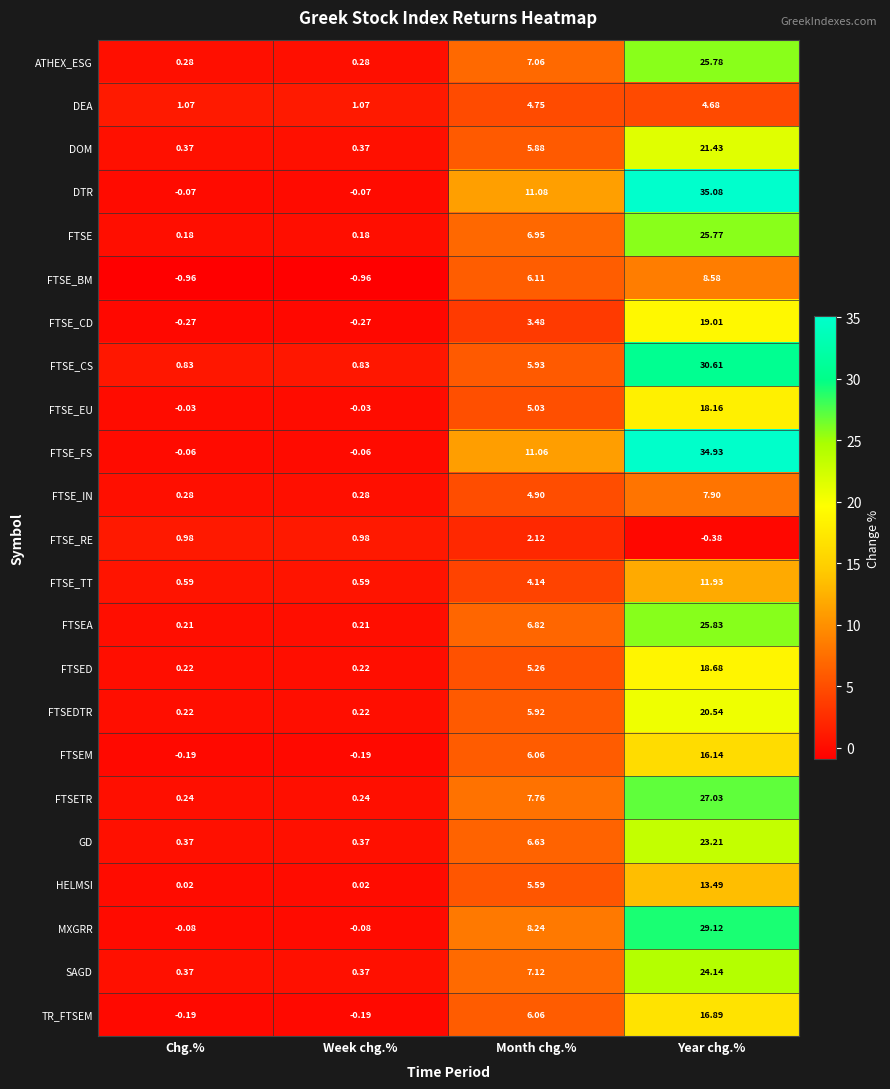

At which label does SAGD first exceed 7?

Month chg.%